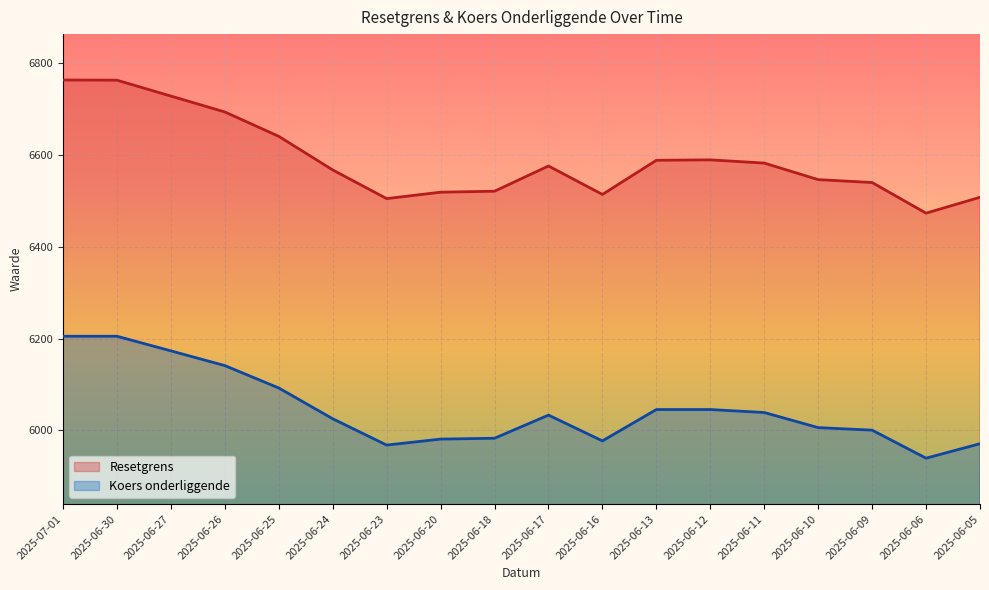

The value of Koers onderliggende at 2025-06-23 is 5967.8. True or false?

True